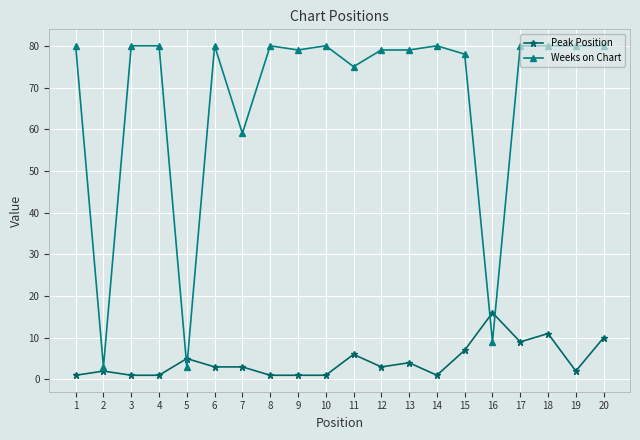

What is the maximum value shown in the chart?

80